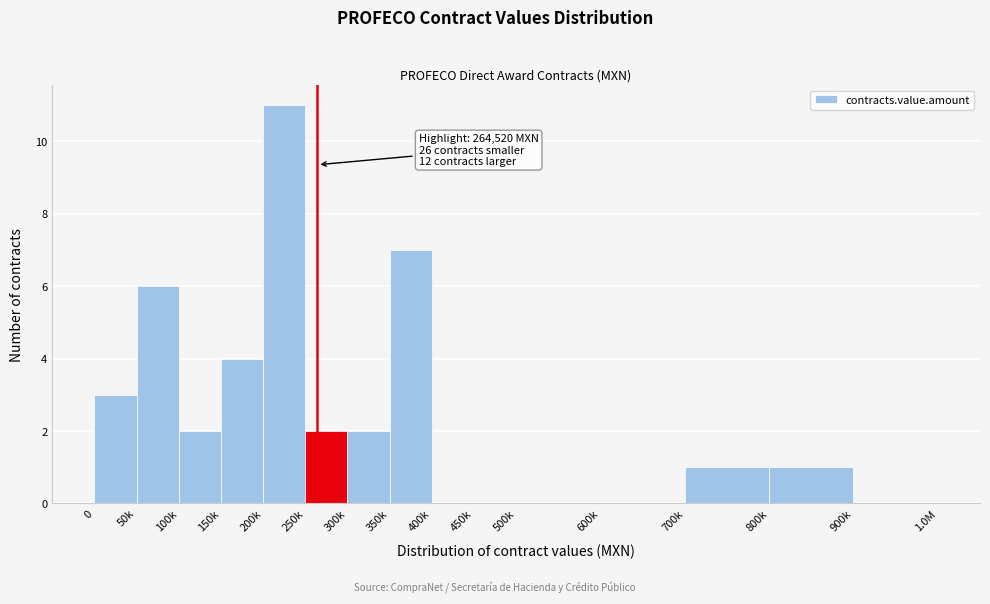

Reading right to left, what are all the values shown in this chart?

900k=0	800k=1	700k=1	600k=0	500k=0	450k=0	400k=0	350k=7	300k=2	250k=2	200k=11	150k=4	100k=2	50k=6	0=3